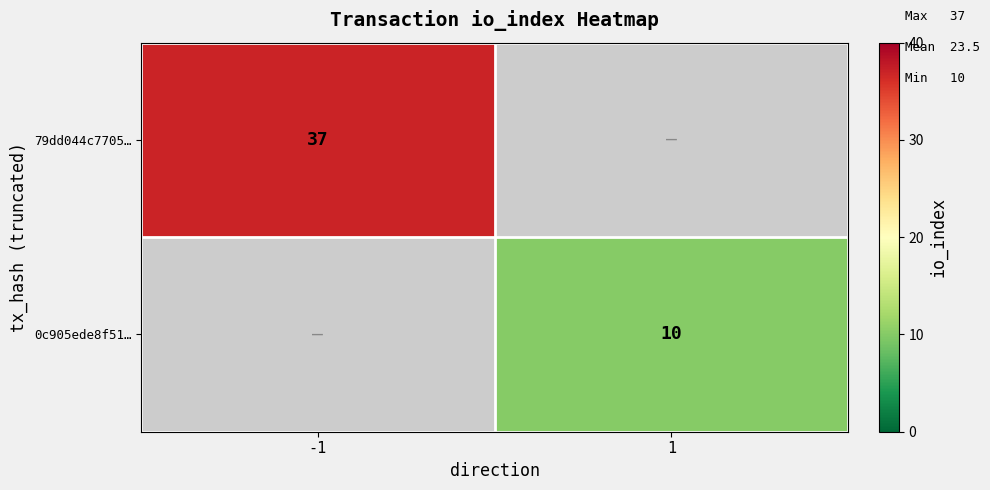

The 0c905ede8f51… series shows 10 at 1. True or false?

True